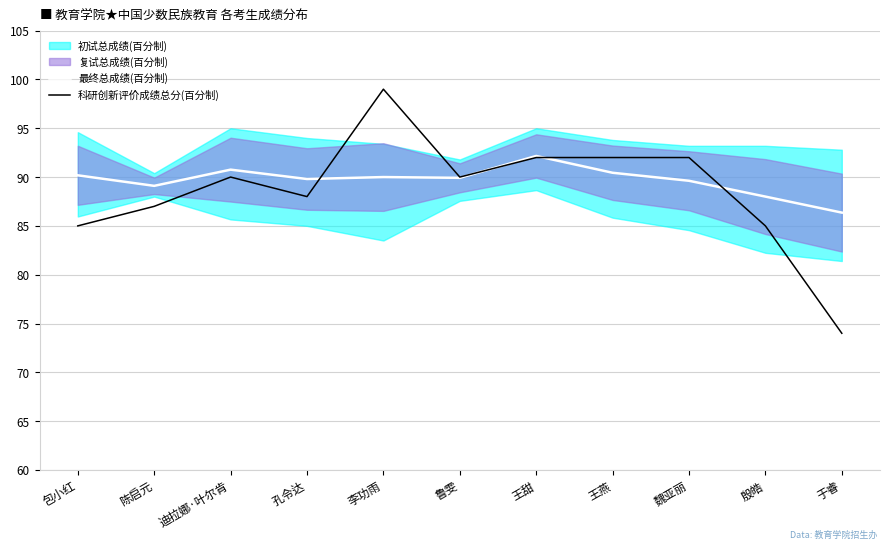

What is the spread (max minus min) of values at 迪拉娜·叶尔肯?

0.8